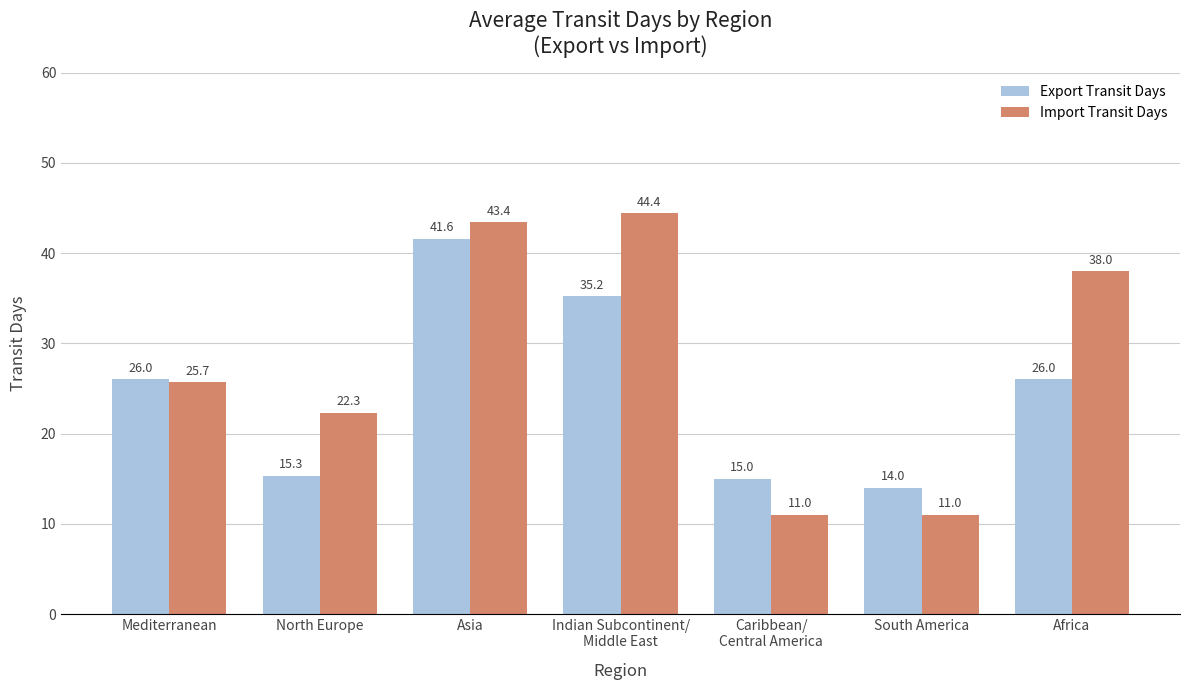

The value of Export Transit Days at South America is 14.0. True or false?

True